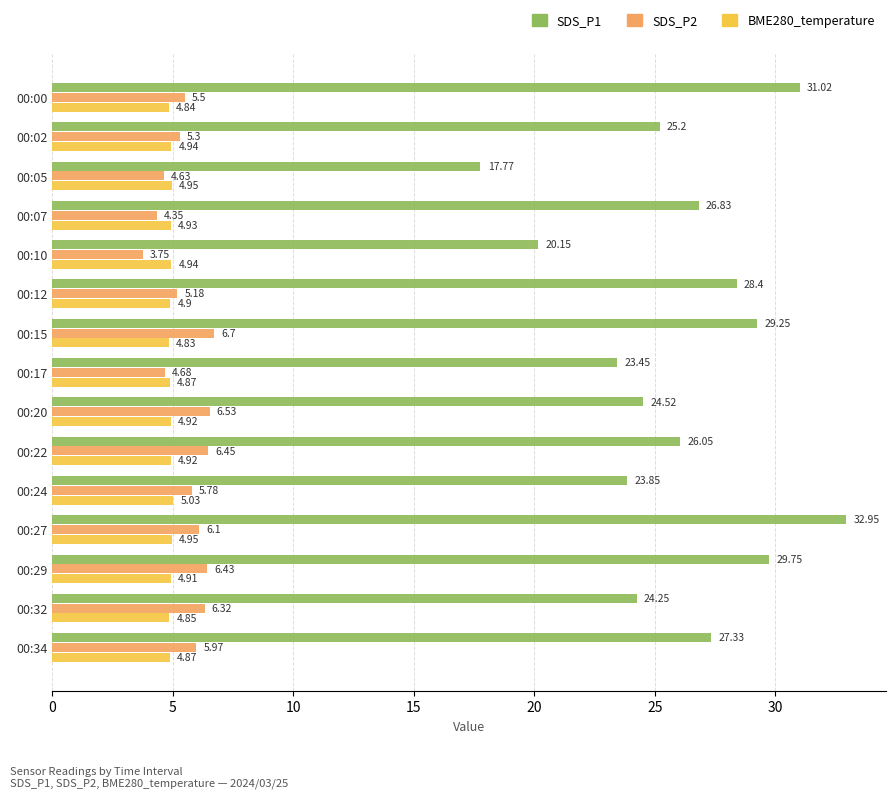

Which series has the largest range (max minus min)?

SDS_P1